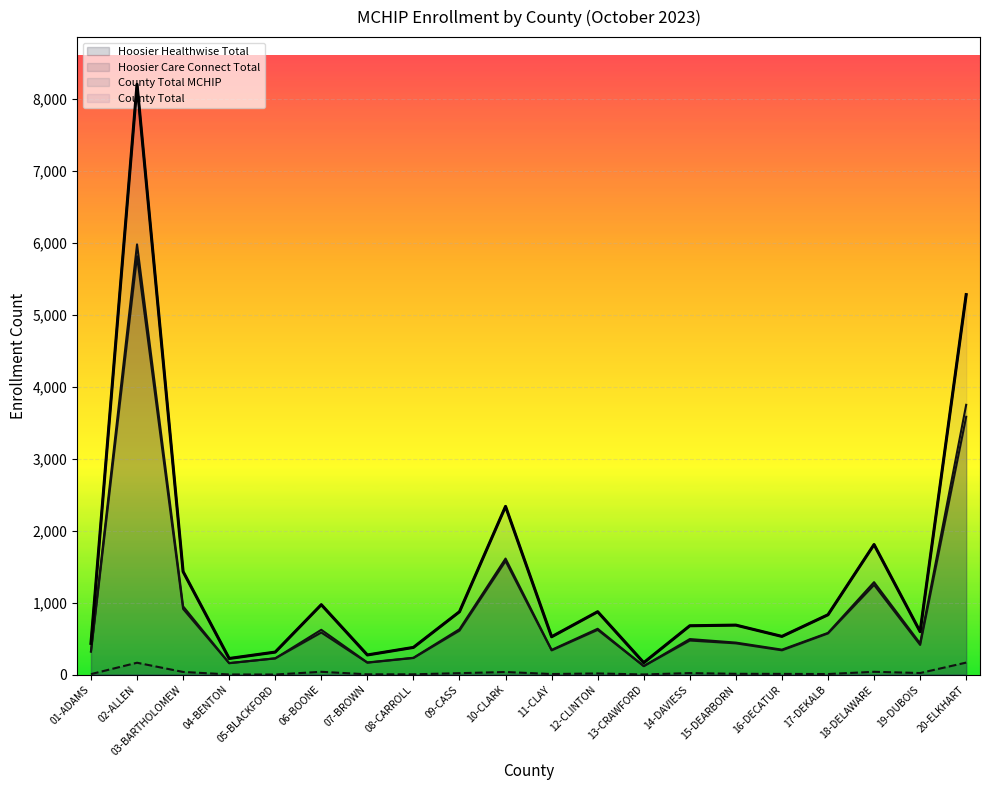

What value does the Hoosier Care Connect Total series have at 19-DUBOIS?

21